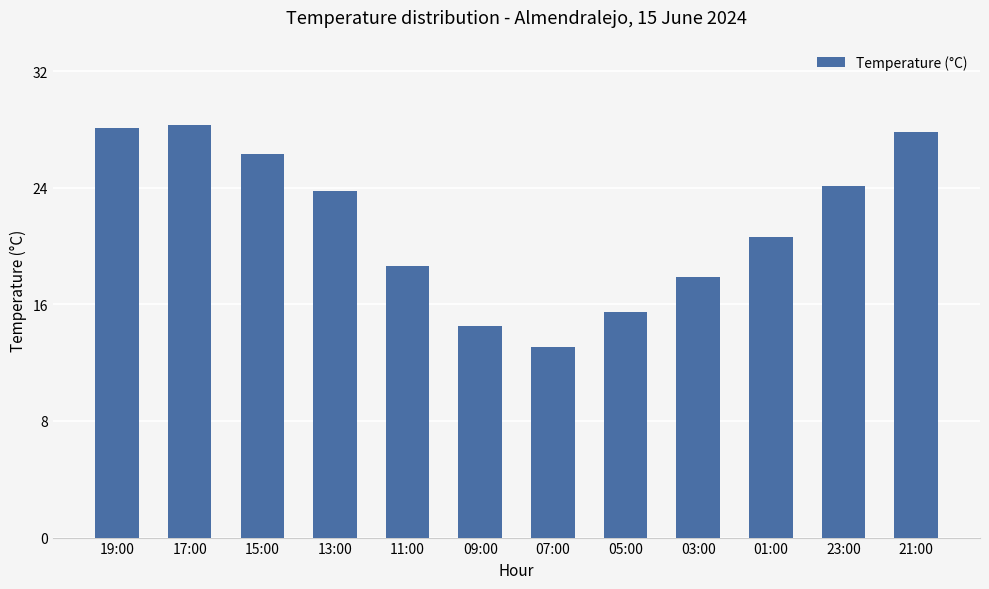

Does the chart contain stacked bars?

No